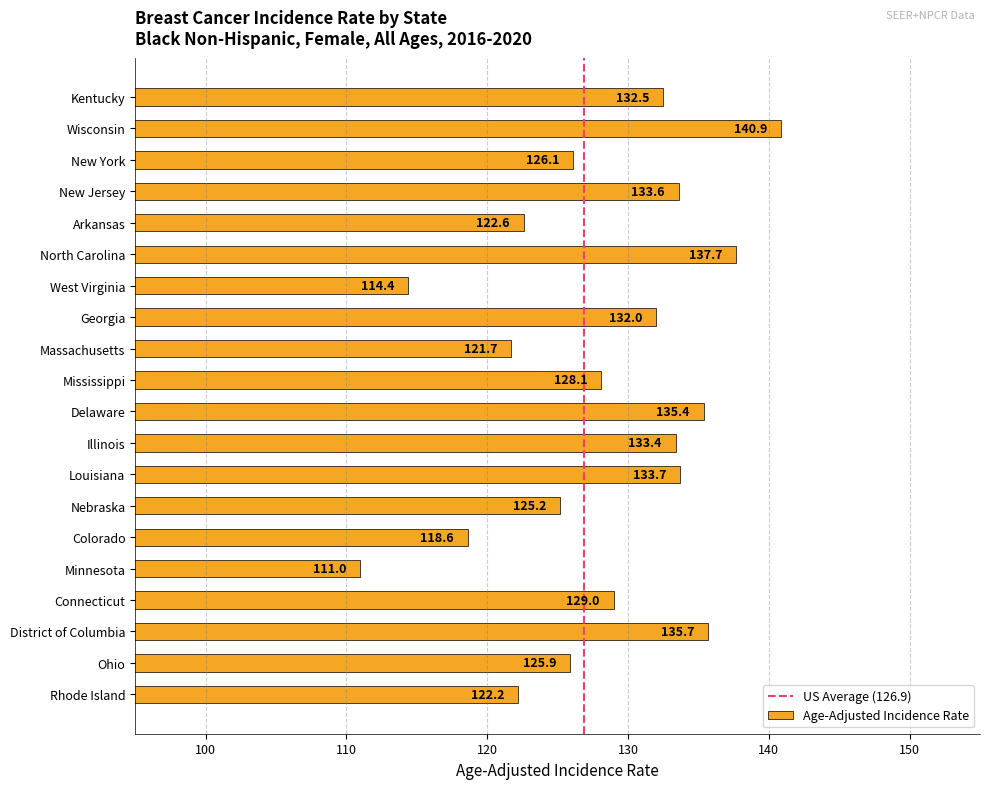

The value at Colorado is 118.6. True or false?

True